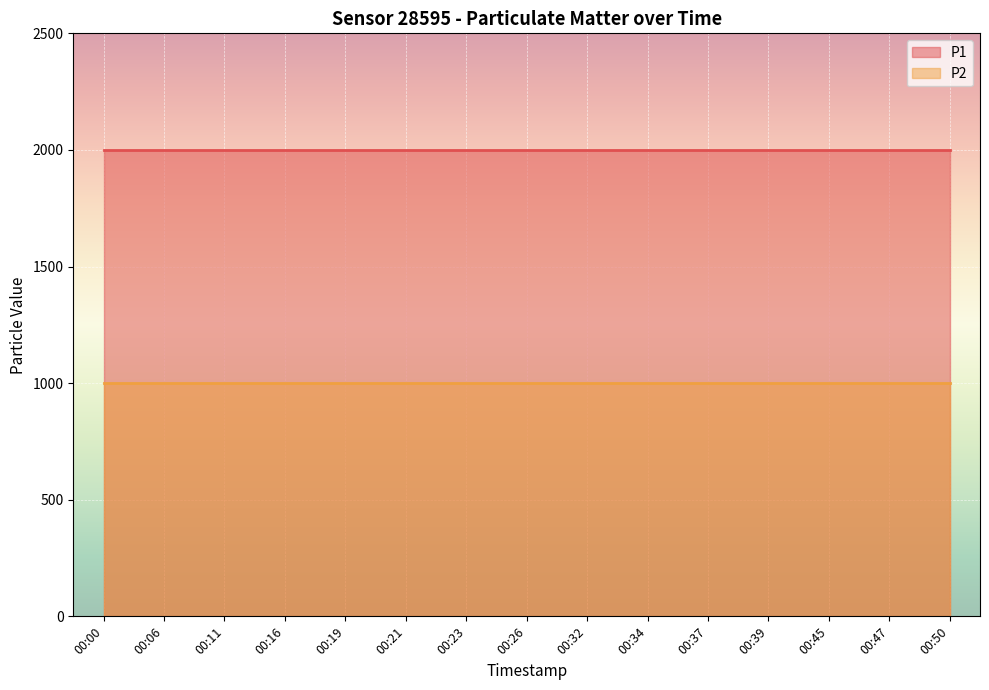

What is the total value across all series at 00:00?

2999.8